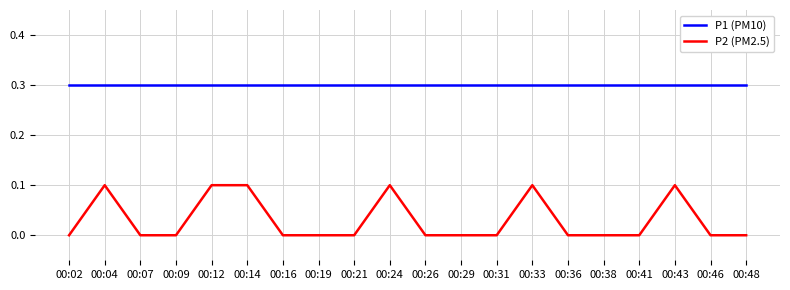

Reading left to right, extract all data points from this chart.

P1 (PM10): 00:02=0.3	00:04=0.3	00:07=0.3	00:09=0.3	00:12=0.3	00:14=0.3	00:16=0.3	00:19=0.3	00:21=0.3	00:24=0.3	00:26=0.3	00:29=0.3	00:31=0.3	00:33=0.3	00:36=0.3	00:38=0.3	00:41=0.3	00:43=0.3	00:46=0.3	00:48=0.3
P2 (PM2.5): 00:02=0.0	00:04=0.1	00:07=0.0	00:09=0.0	00:12=0.1	00:14=0.1	00:16=0.0	00:19=0.0	00:21=0.0	00:24=0.1	00:26=0.0	00:29=0.0	00:31=0.0	00:33=0.1	00:36=0.0	00:38=0.0	00:41=0.0	00:43=0.1	00:46=0.0	00:48=0.0